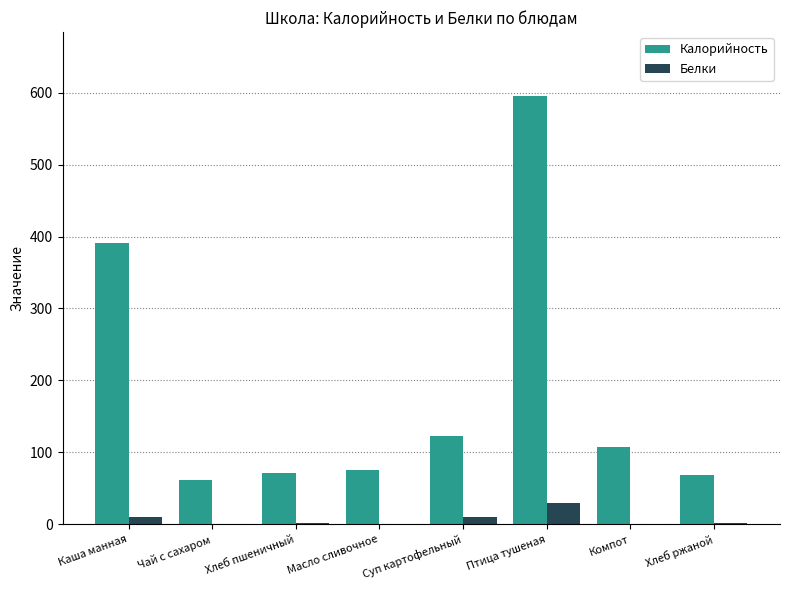

How many data points does each series have?

8